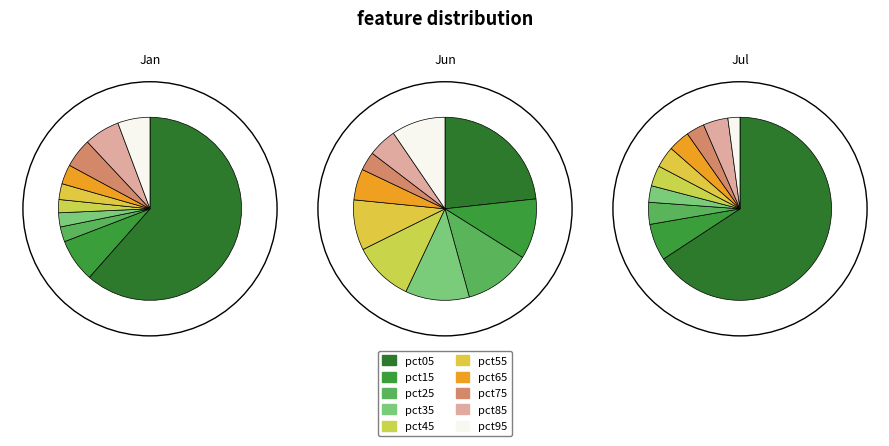

What is the total percentage of pct25 and pct65?

6.1%